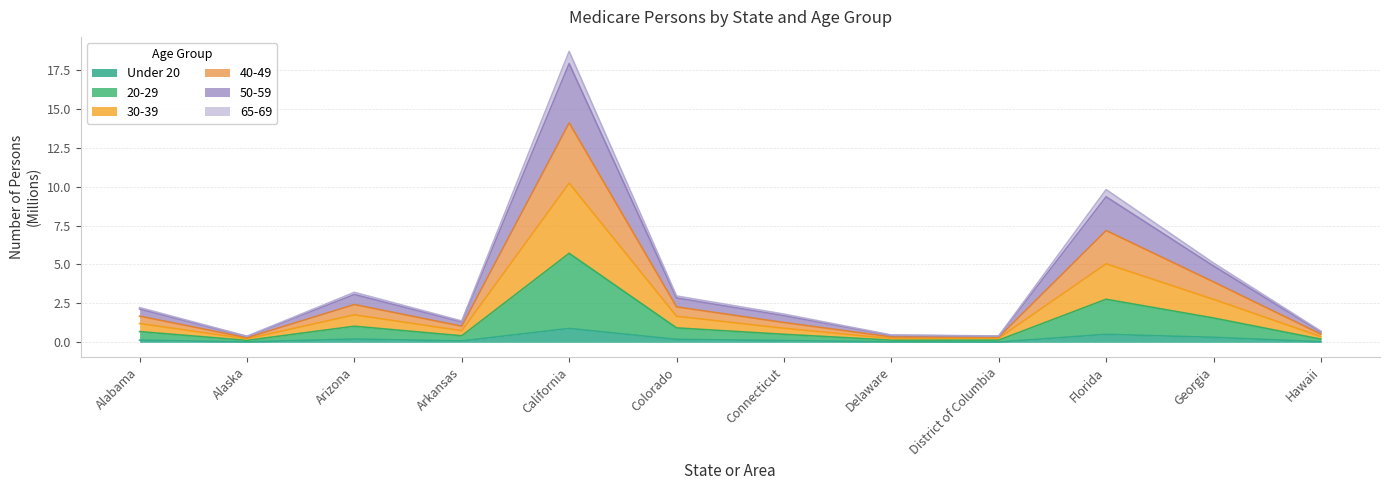

True or false: 50-59 and 65-69 cross at least once.

False